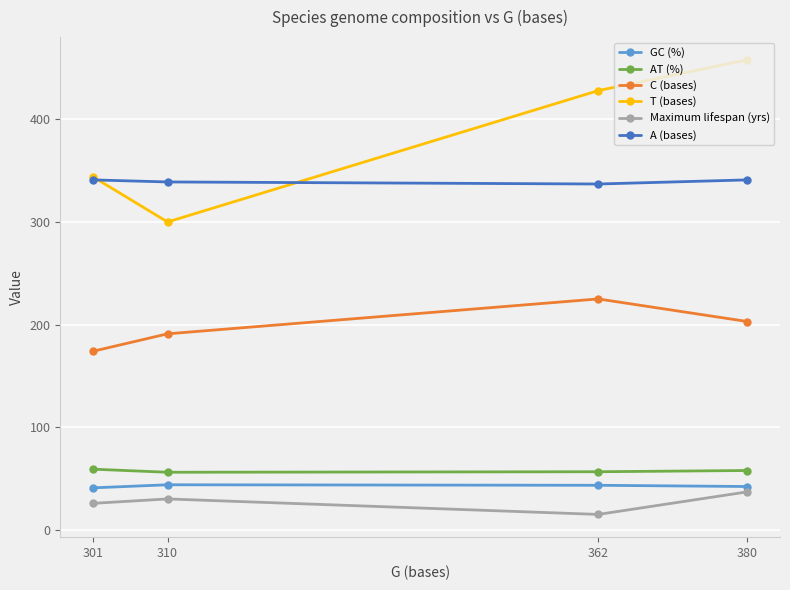

At which category does the chart reach its peak across all series?

380